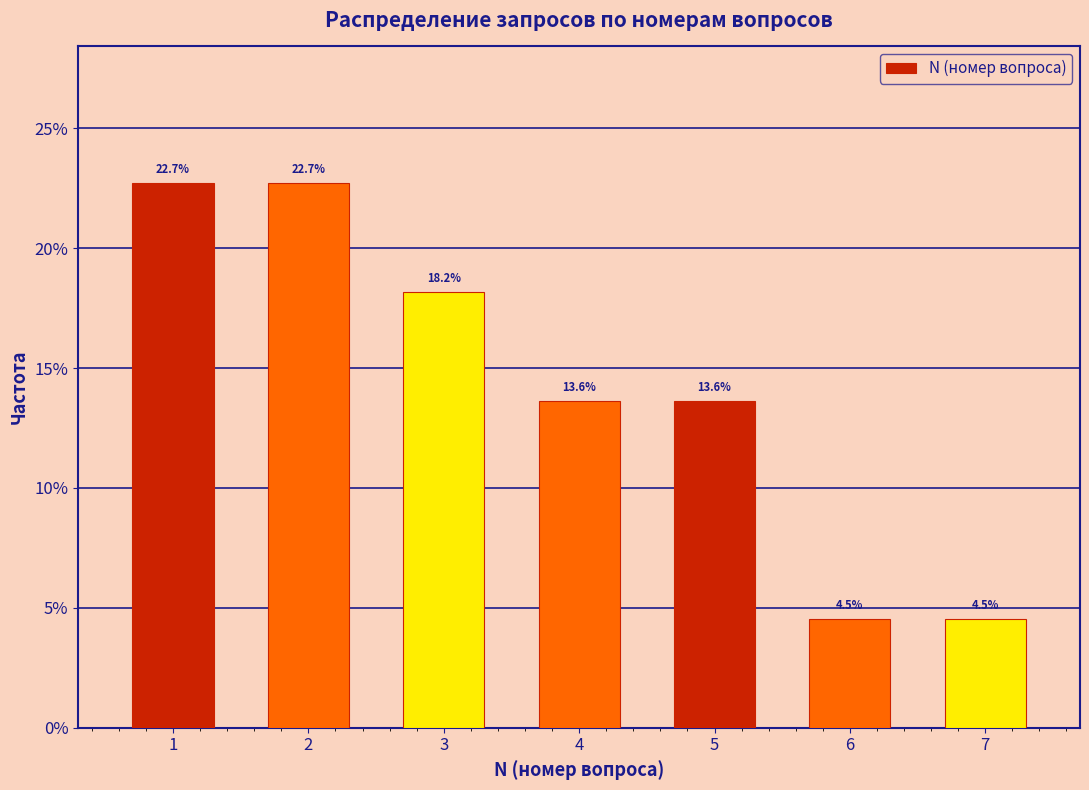

Reading left to right, transcribe all the data shown in this chart.

1=22.7	2=22.7	3=18.2	4=13.6	5=13.6	6=4.5	7=4.5